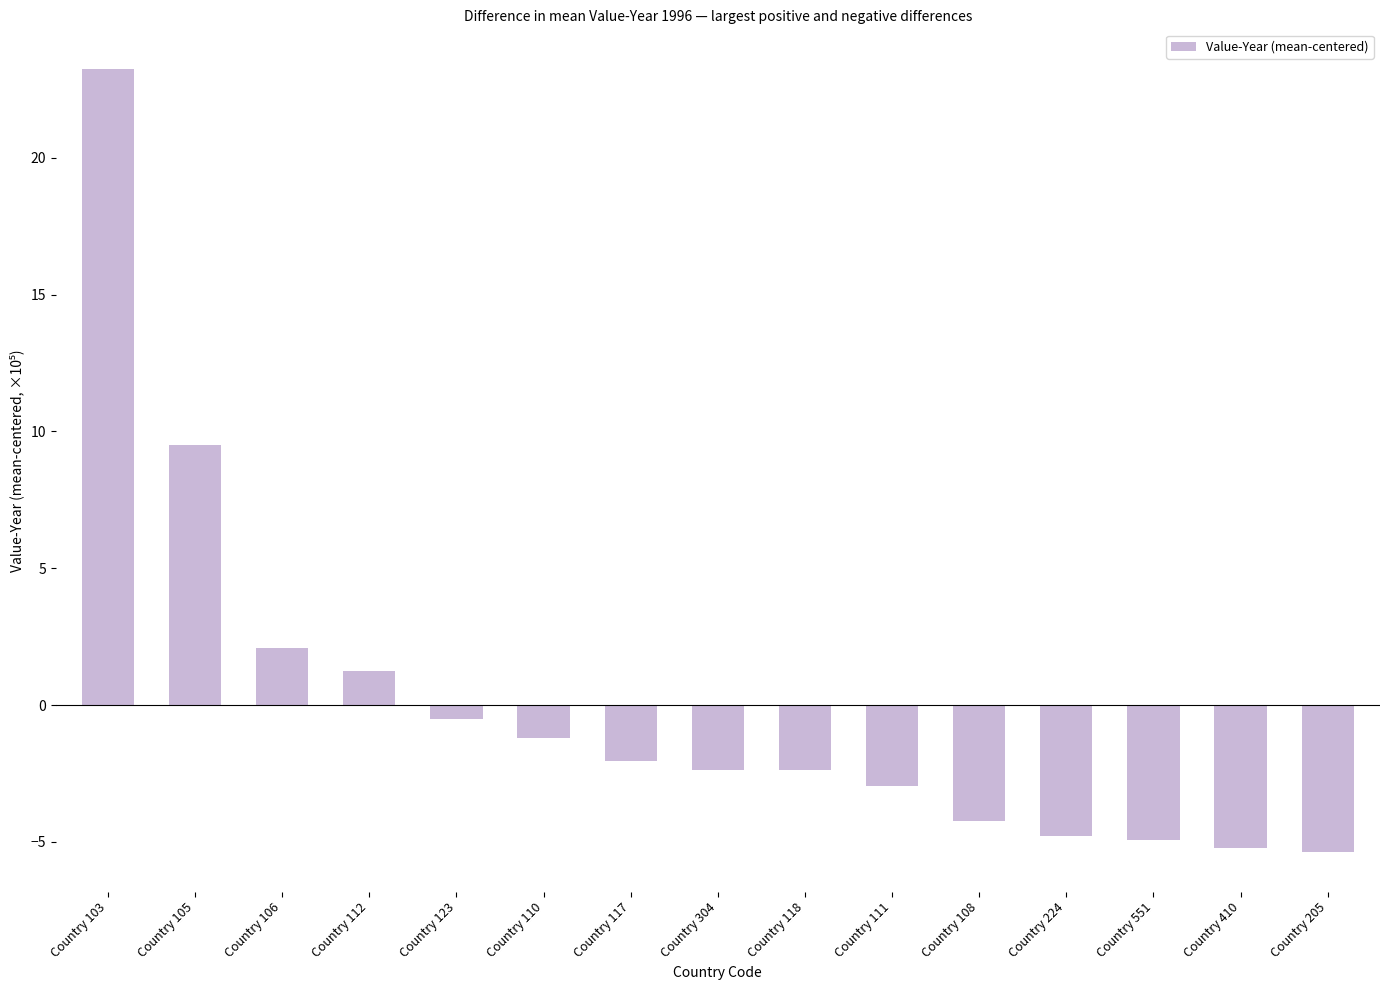

What is the difference between the maximum and minimum values?

28.7